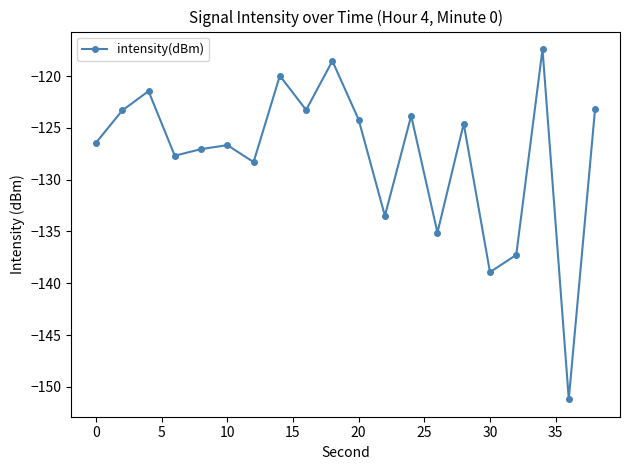

What is the maximum value shown in the chart?

-117.4